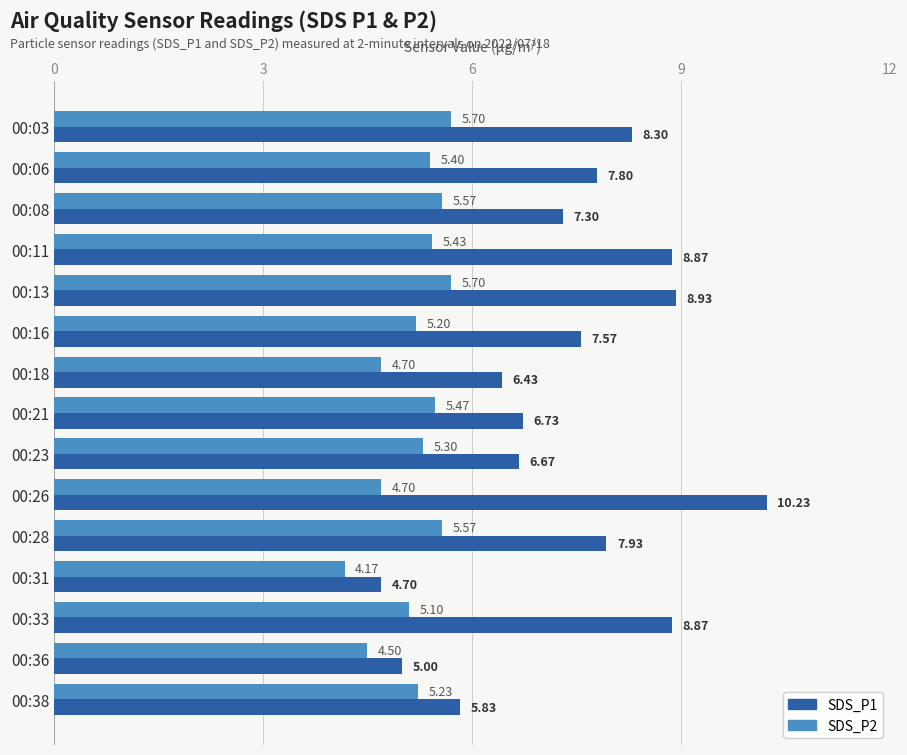

What is the total value across all series at 00:36?

9.5